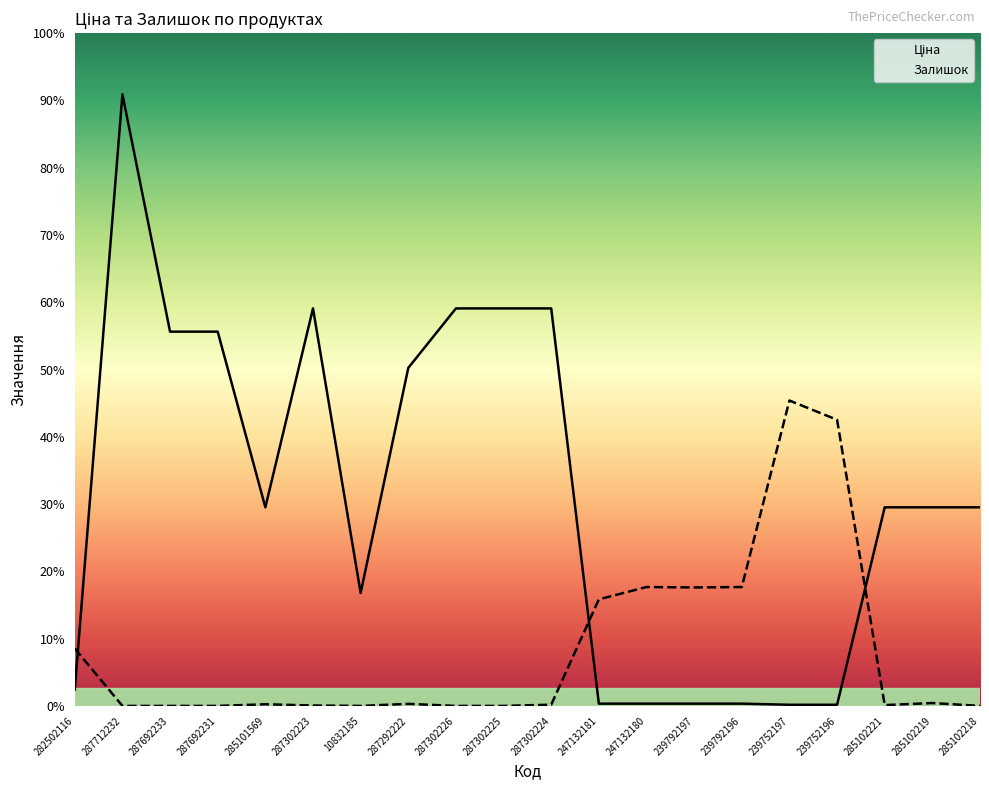

Between 10832185 and 287302226, which series saw the biggest shift?

Ціна